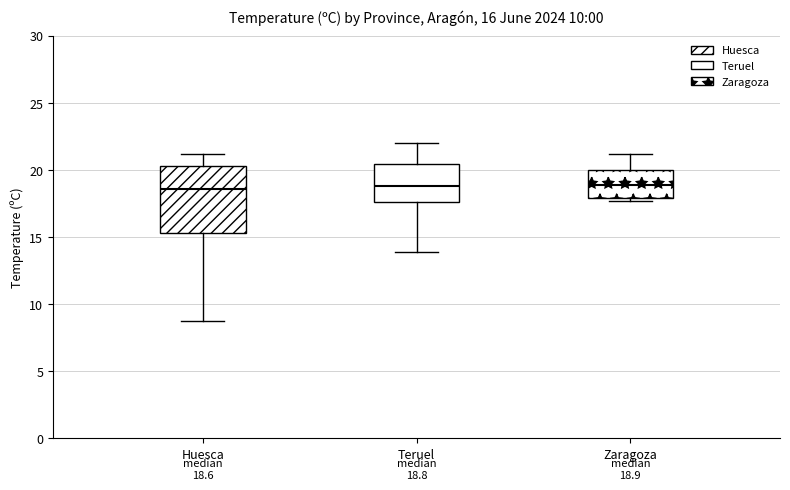

Comparing the boxes themselves (not the whiskers), which one is the tallest?

Huesca